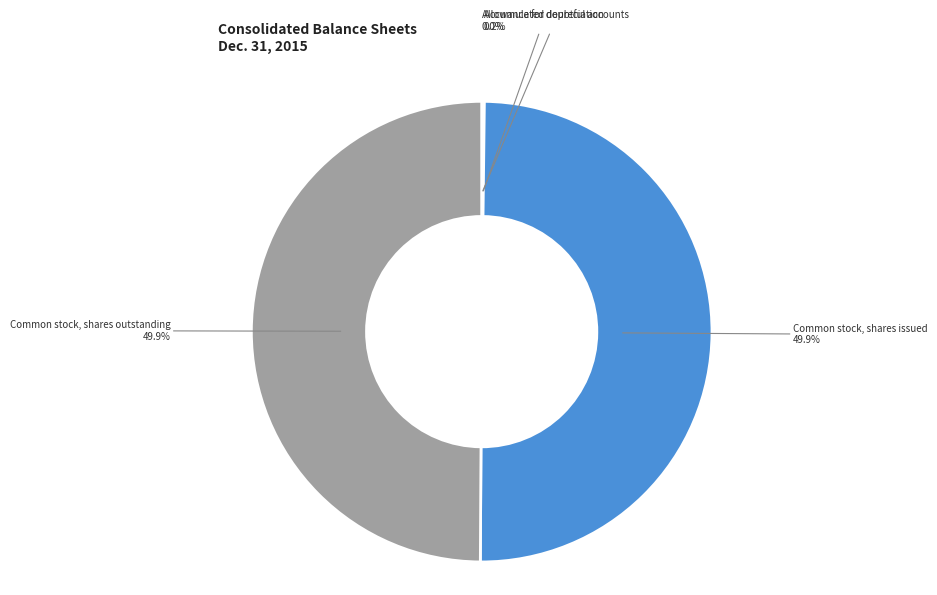

How many slices are in this pie chart?

4